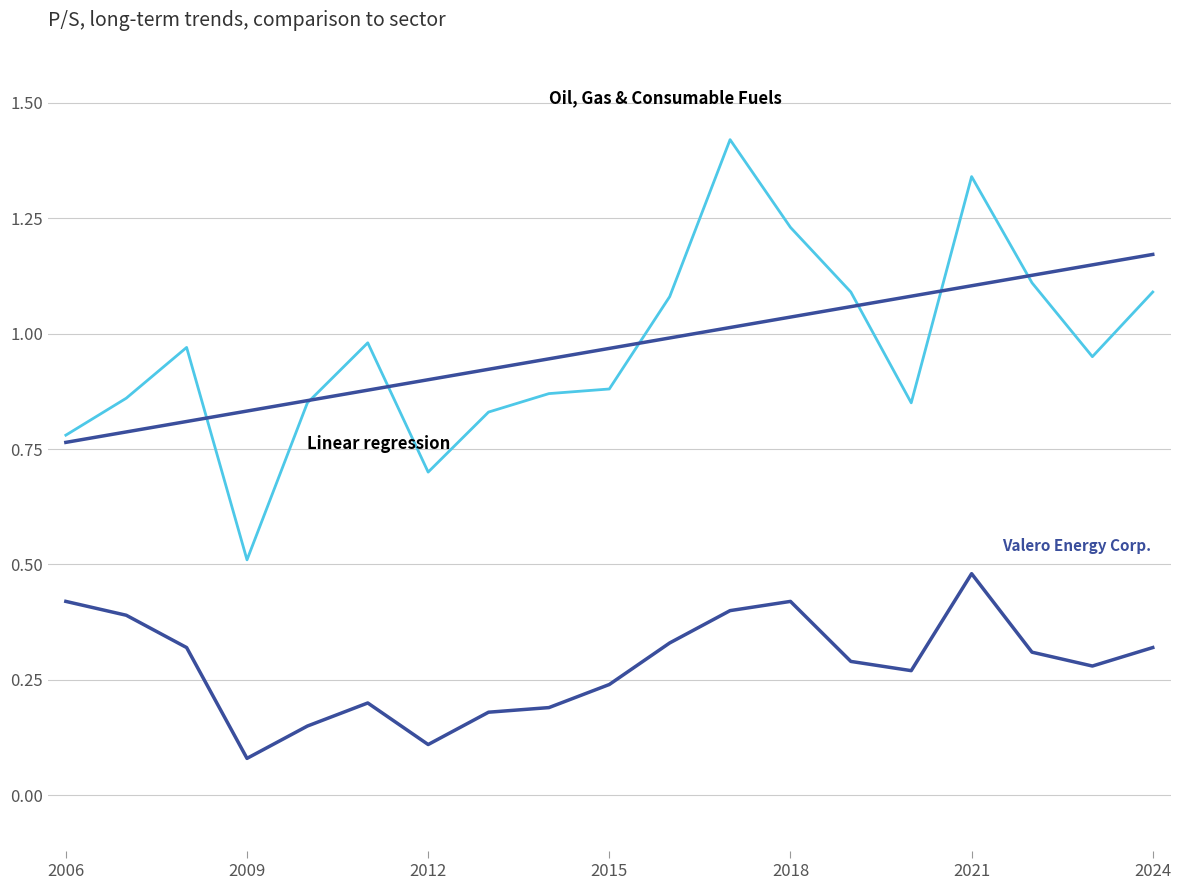

Does the chart have visible grid lines?

Yes